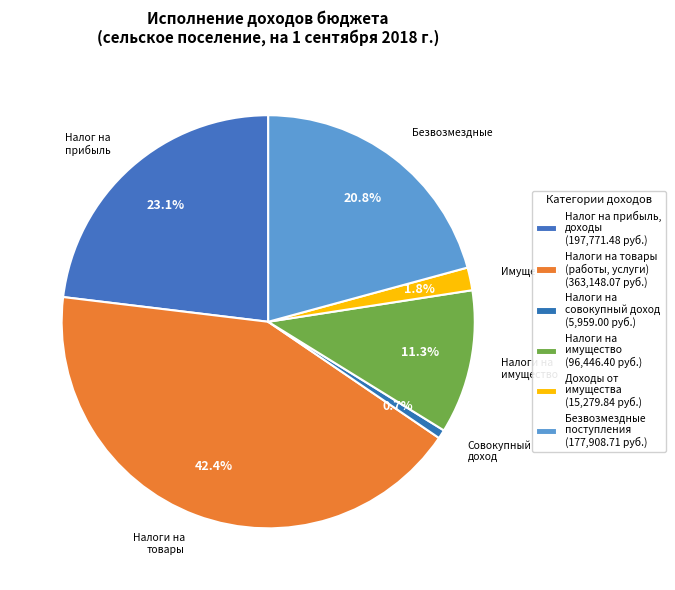

How many slices are in this pie chart?

6